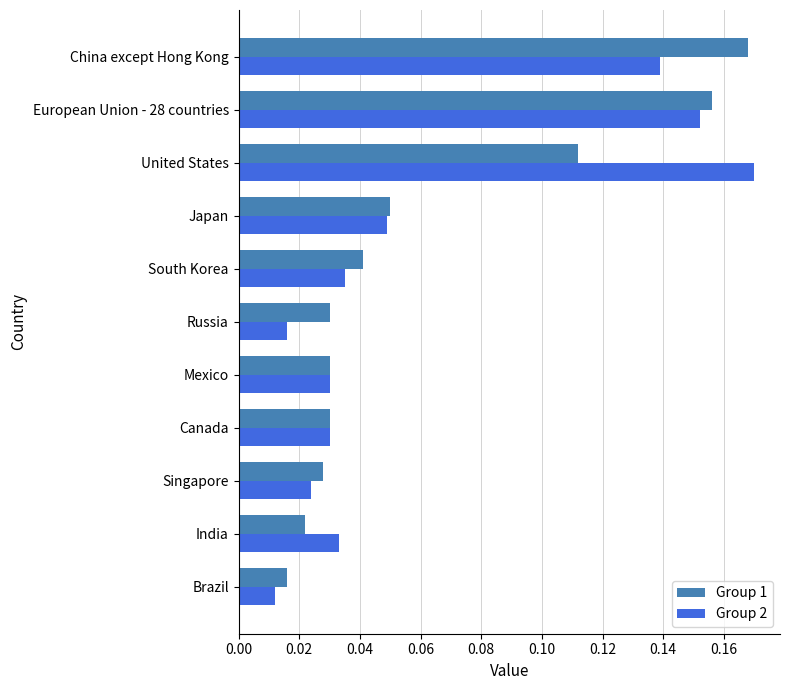

At India, list the series in order from largest to smallest.

Group 2, Group 1